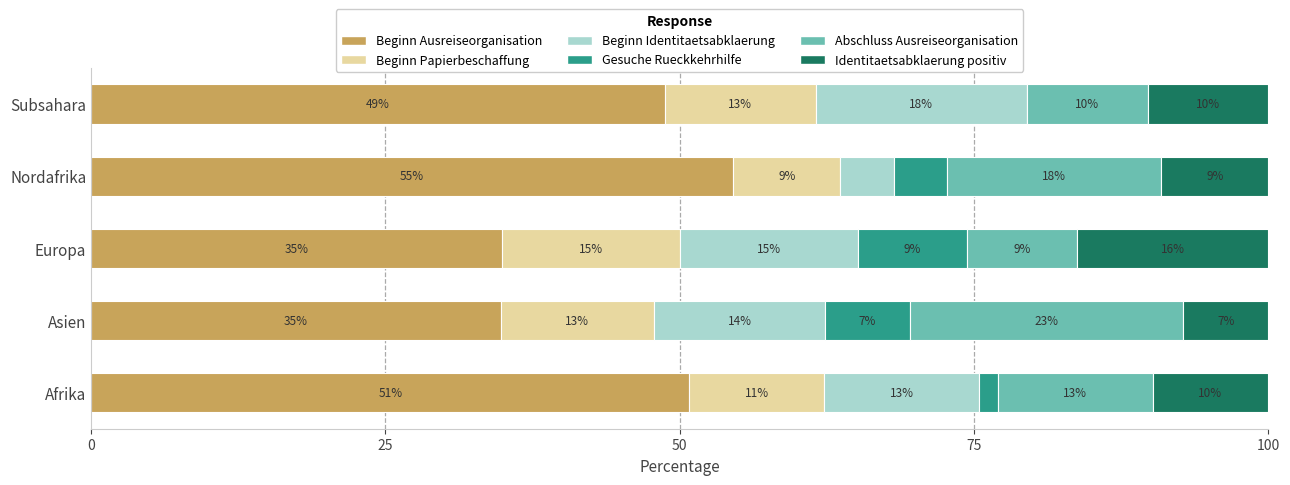

What is the lowest value of the Beginn Ausreiseorganisation series?

34.8